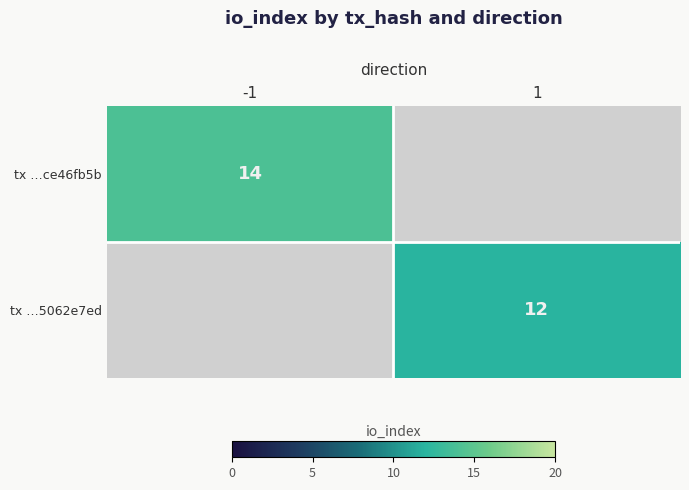

Is it true that tx …5062e7ed equals 12 at 1?

True